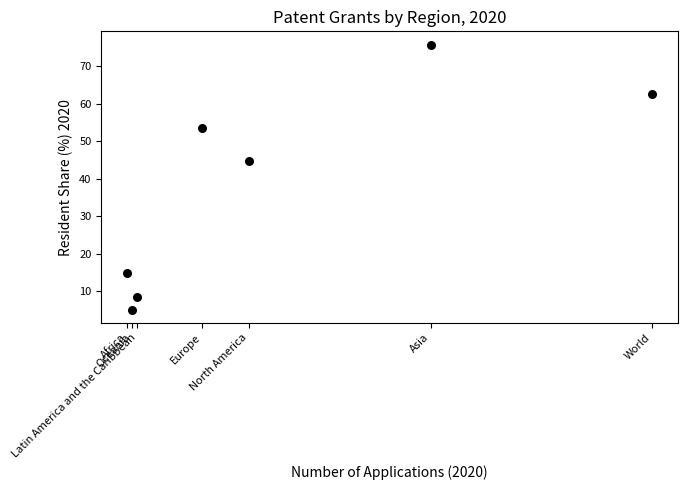

What is the average X value?

454857.1